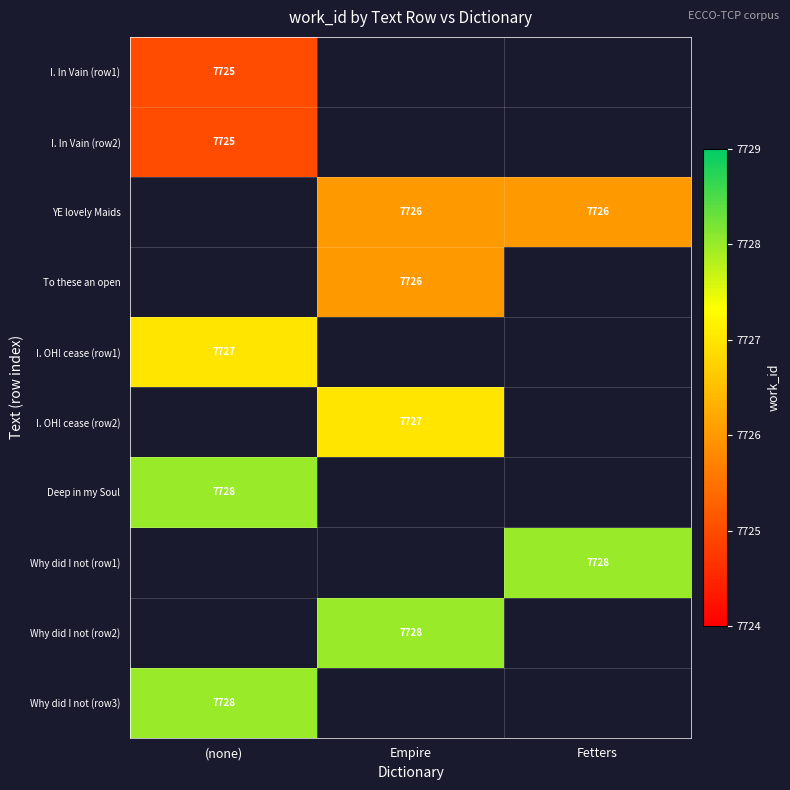

How many series are shown in this chart?

10